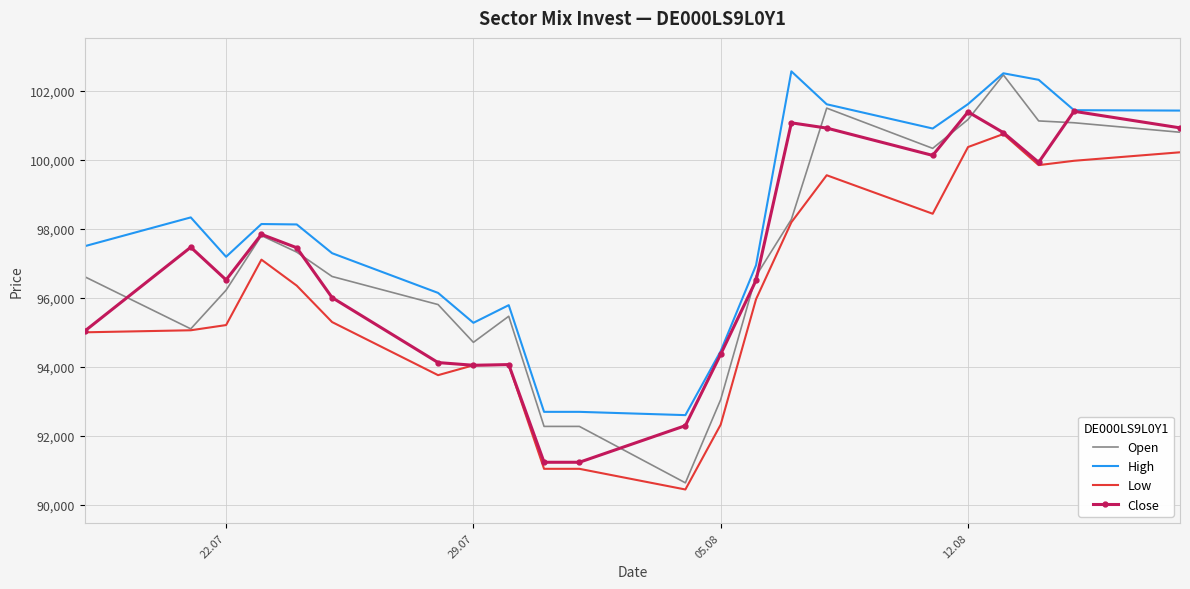

True or false: Low and High intersect in this chart.

False